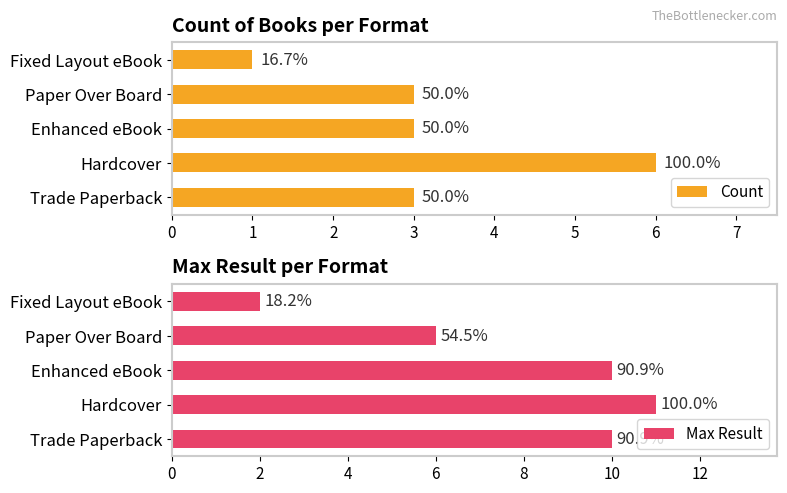

The Max Result series shows 3 at Paper Over Board. True or false?

False